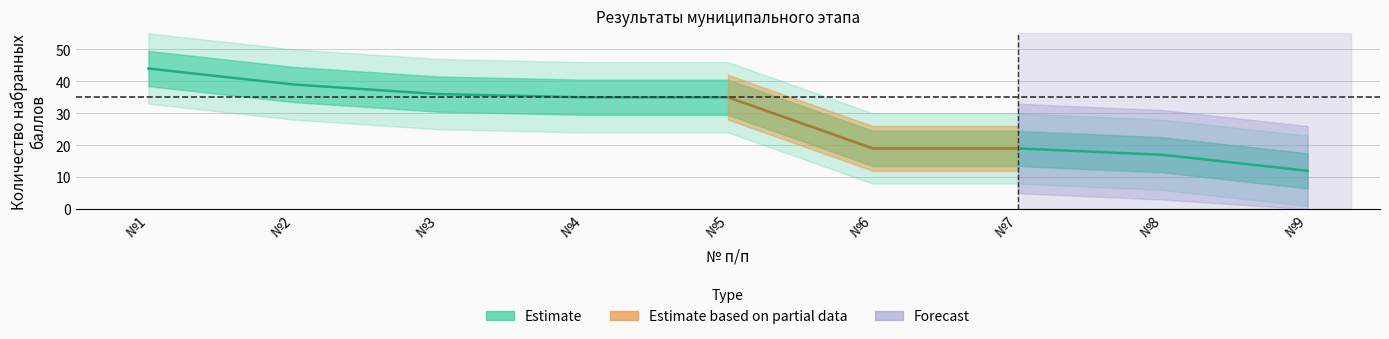

What is the change in value from №3 to №9?

-24